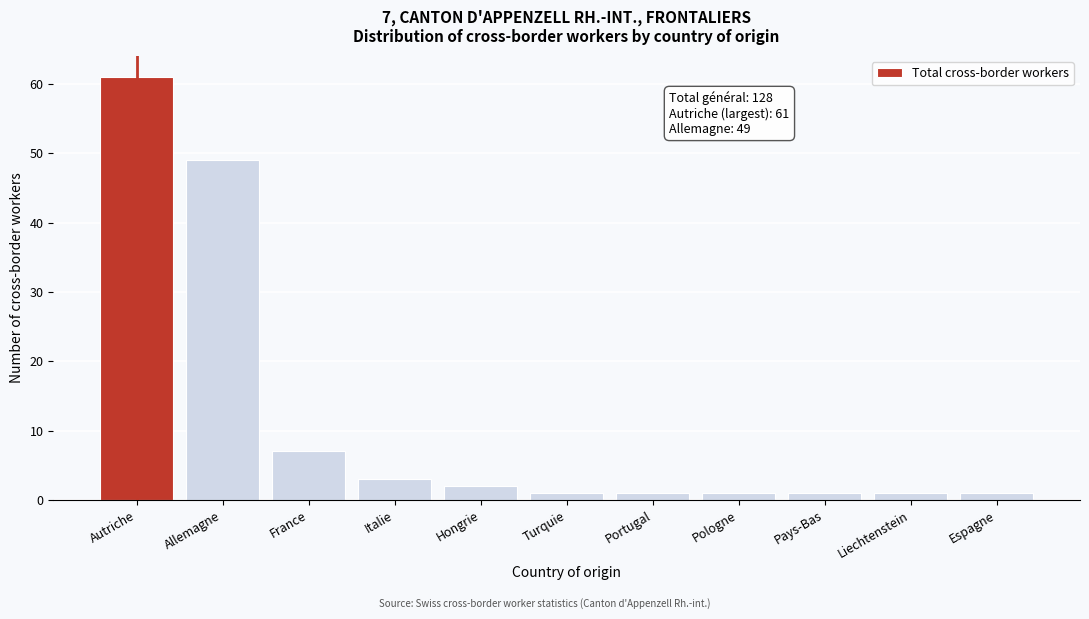

Reading left to right, what are all the values shown in this chart?

61	49	7	3	2	1	1	1	1	1	1